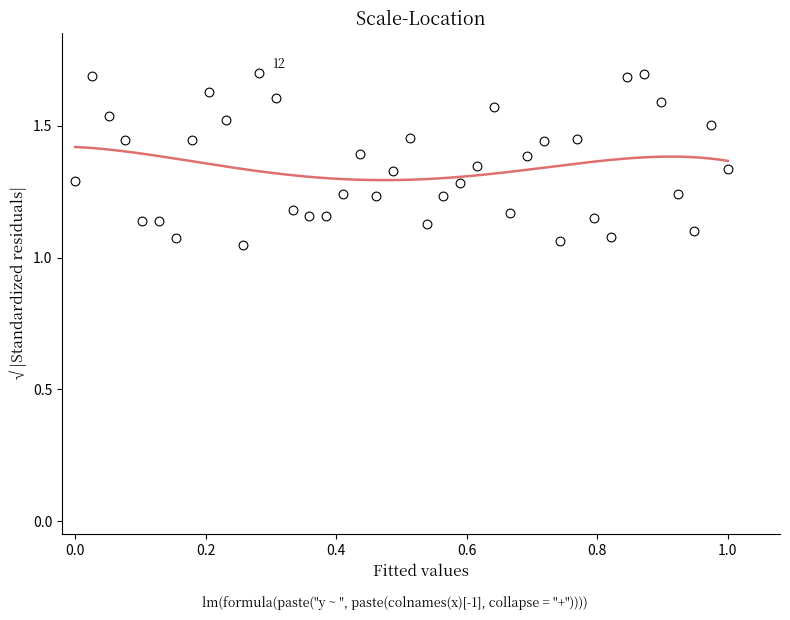

What is the range of Y values (max minus min)?

0.7